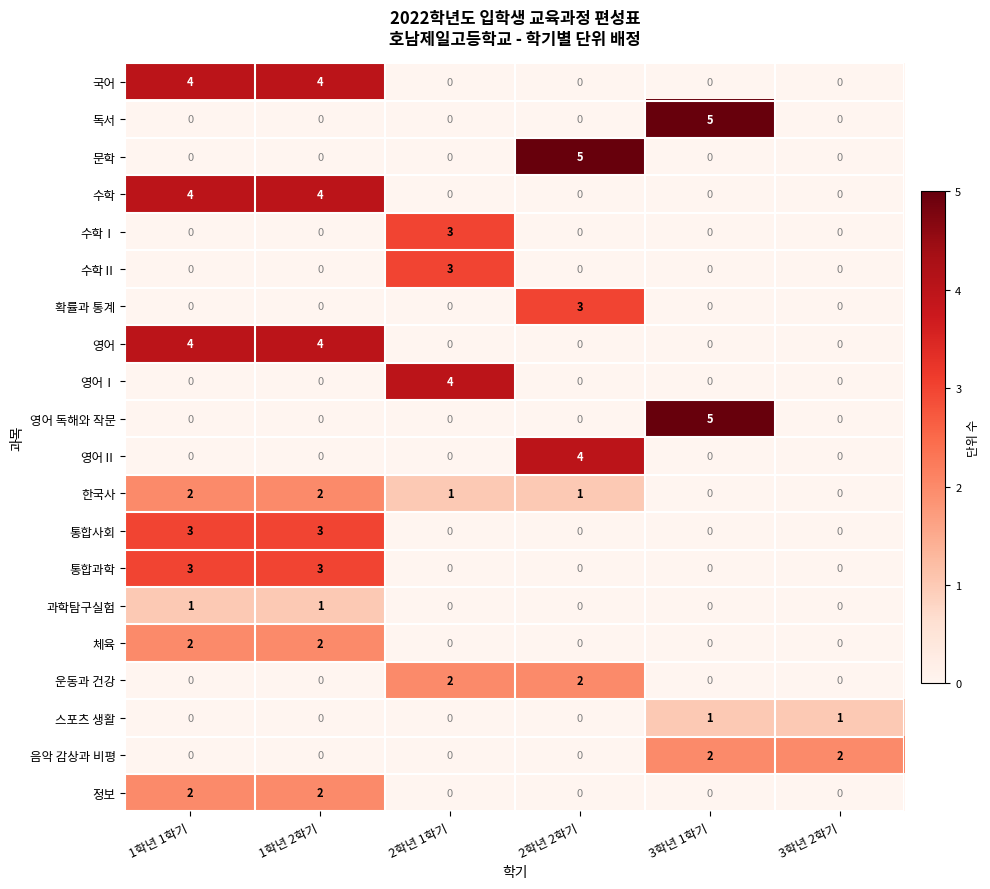

The value of 체육 at 1학년 2학기 is 1. True or false?

False